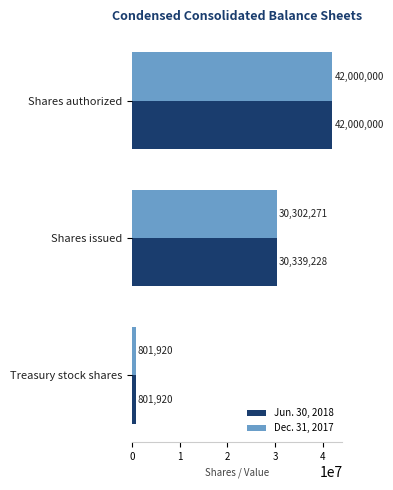

What is the minimum value for Jun. 30, 2018?

801920